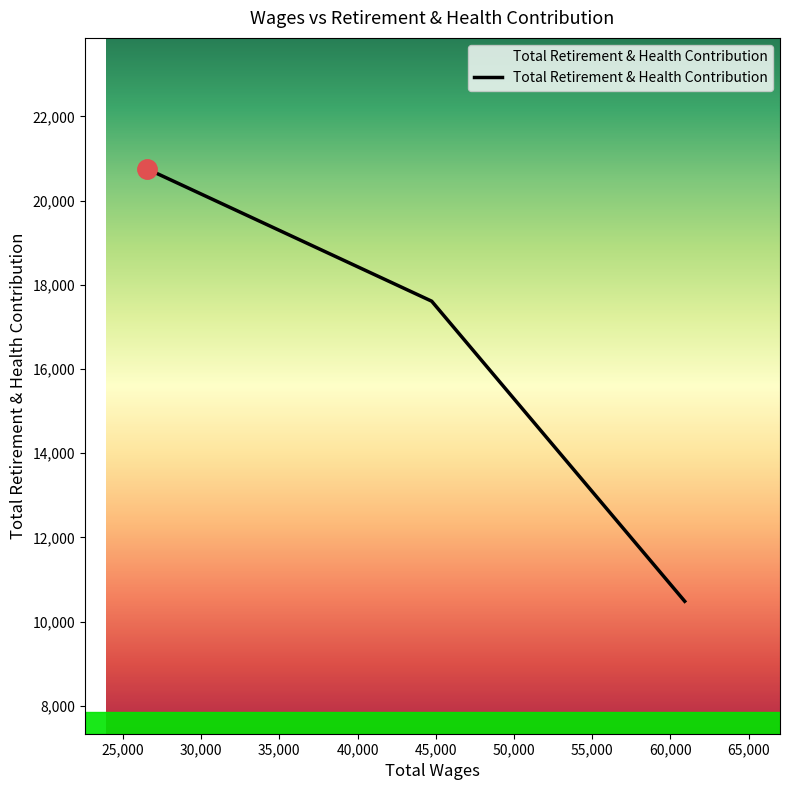

What is the difference between the maximum and minimum values?

10266